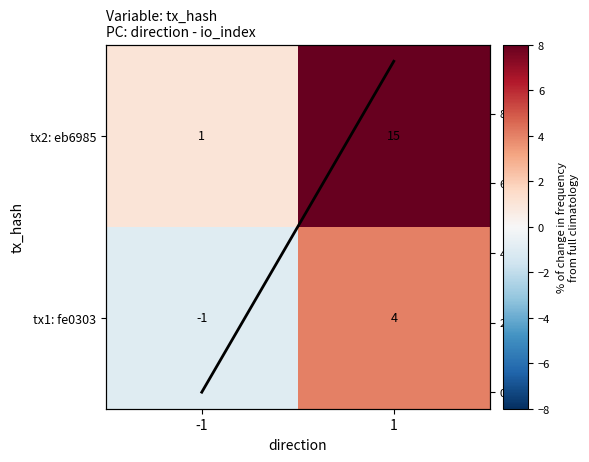

List the series in order of their peak value, lowest first.

tx1: fe0303, Average io_index, tx2: eb6985